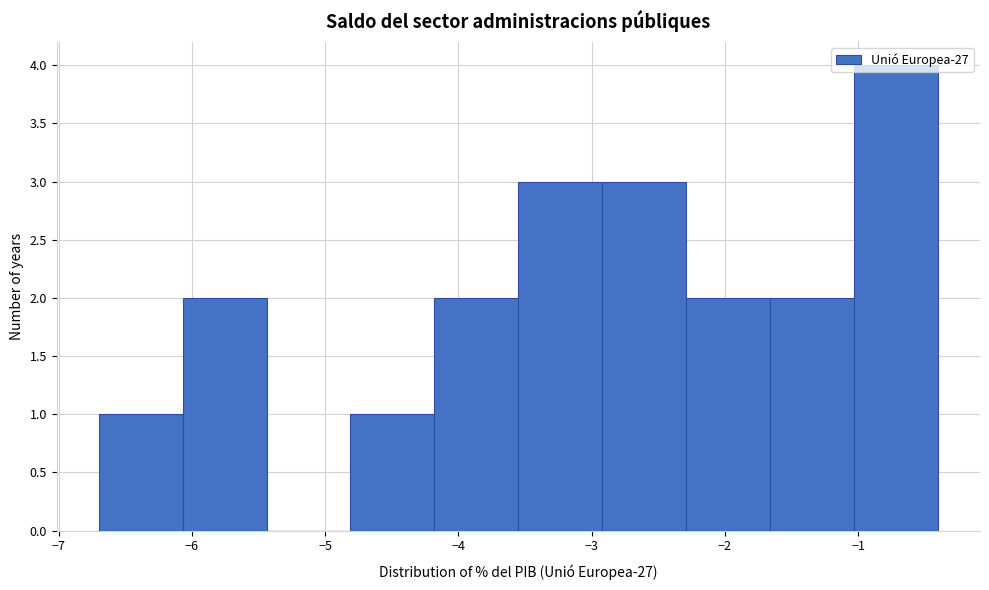

Reading left to right, transcribe this chart: for each bar, give the range it covers on the x-axis and its height. Neither the bar edges nor the heights are printed on the chart, so give them approximately, as read against the axes.

-6.70 to -6.07: 1
-6.07 to -5.44: 2
-5.44 to -4.81: 0
-4.81 to -4.18: 1
-4.18 to -3.55: 2
-3.55 to -2.92: 3
-2.92 to -2.29: 3
-2.29 to -1.66: 2
-1.66 to -1.03: 2
-1.03 to -0.40: 4